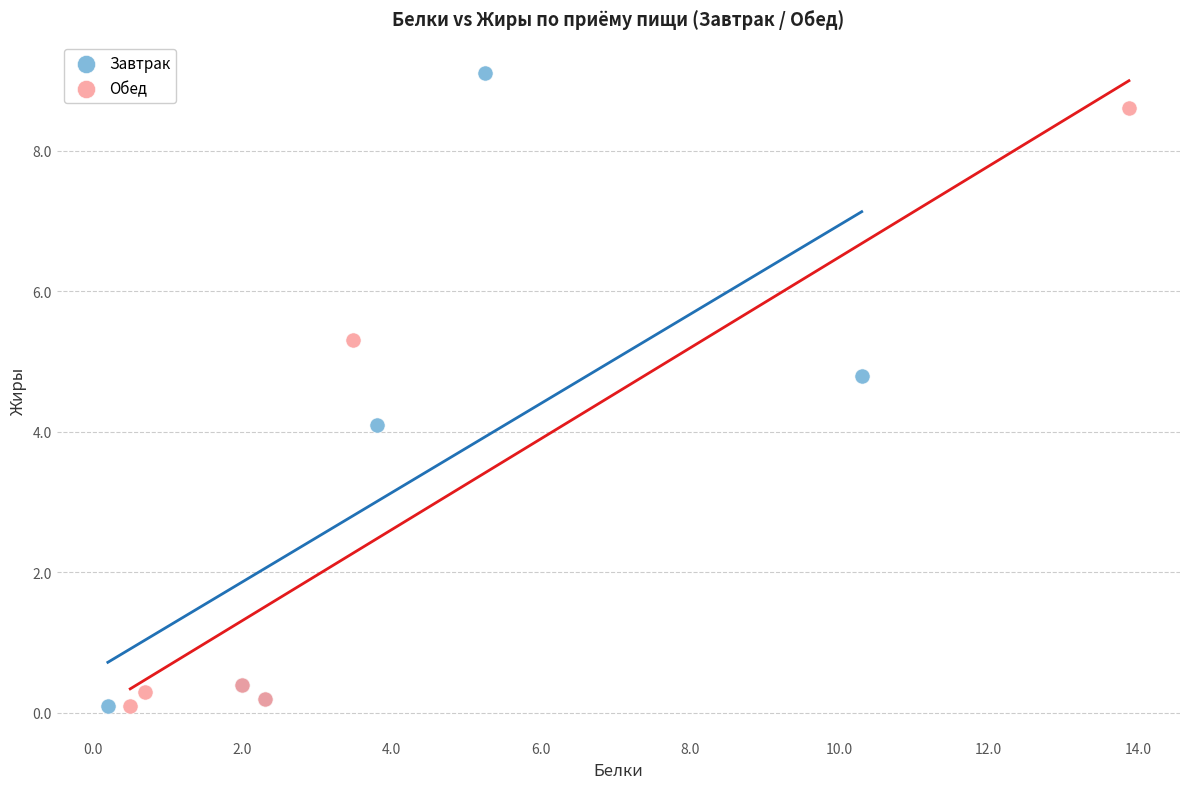

Which series has the widest spread of Y values?

Завтрак